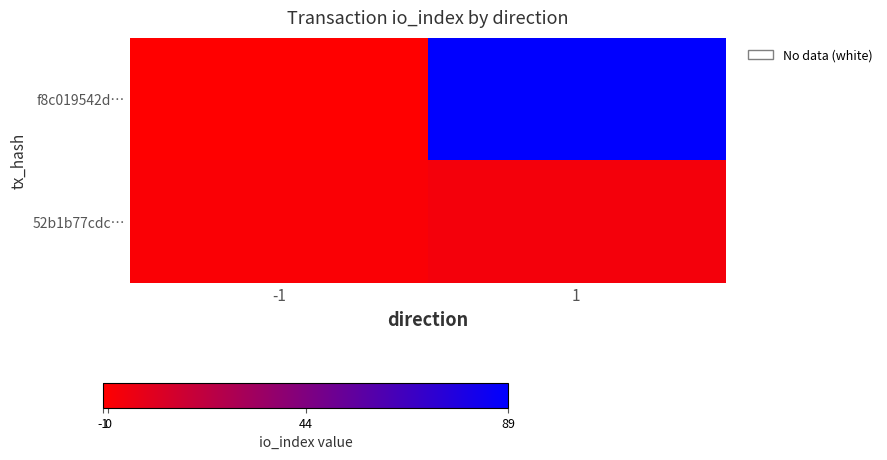

Reading left to right, what are all the values shown in this chart?

f8c019542d…: -1=-1	1=89
52b1b77cdc…: -1=1	1=3